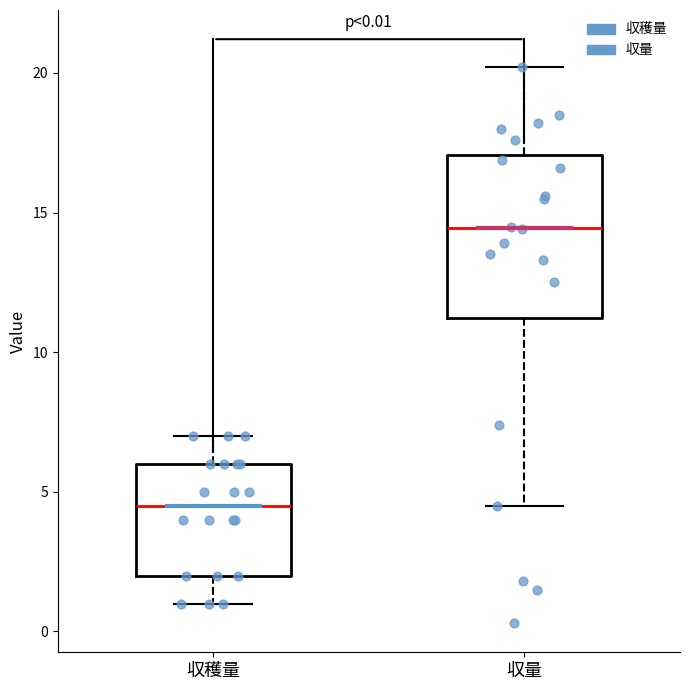

Which box has the highest median line?

収量